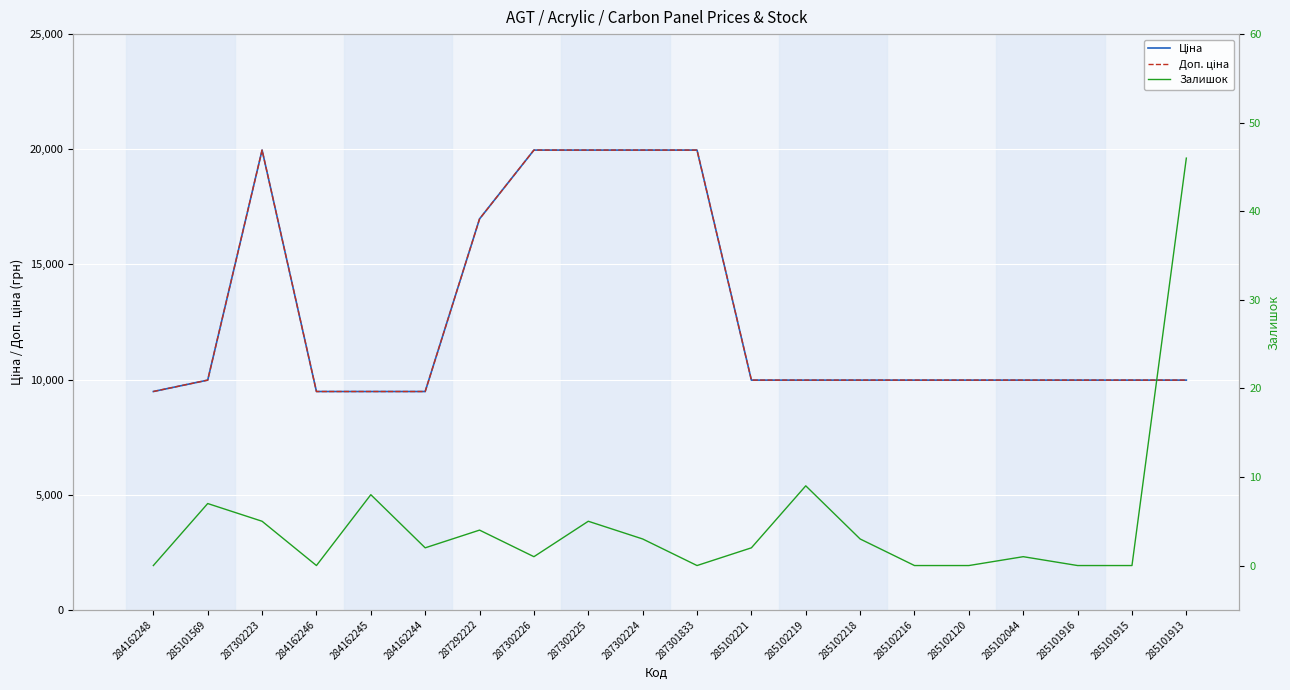

What is the value of the Залишок point at the 2nd from the left?

7.0